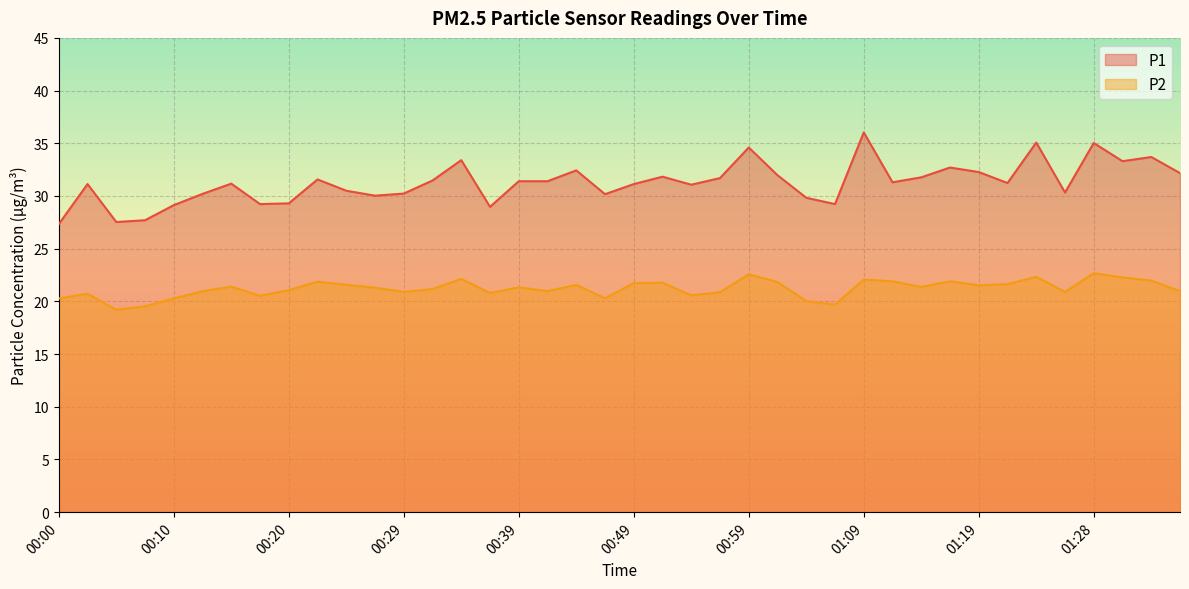

Which category has the lowest value in the P2 series?

00:05